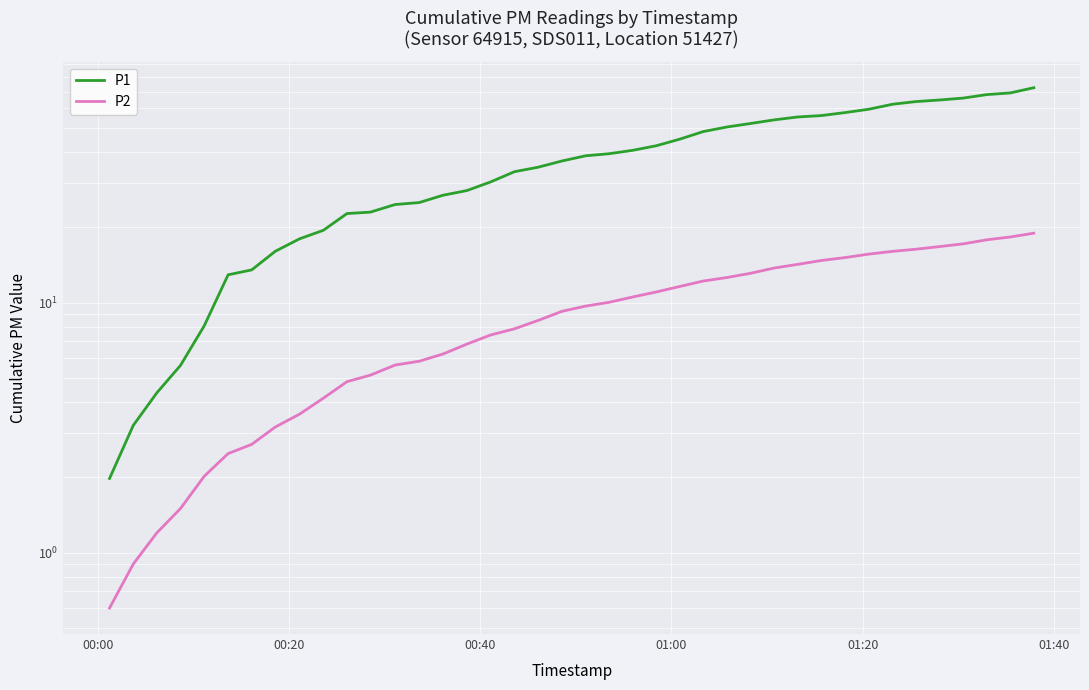

Reading left to right, transcribe all the data shown in this chart.

P1: 2.0	3.2	4.4	5.6	8.1	12.9	13.5	16.1	18.0	19.5	22.7	23.0	24.7	25.2	26.9	28.1	30.4	33.4	34.8	36.9	38.7	39.5	40.7	42.5	45.1	48.4	50.5	52.1	53.9	55.3	56.1	57.6	59.5	62.3	63.8	64.7	65.9	68.0	69.1	72.5
P2: 0.6	0.9	1.2	1.5	2.0	2.5	2.7	3.2	3.6	4.2	4.8	5.1	5.6	5.8	6.2	6.8	7.4	7.9	8.5	9.2	9.7	10.0	10.5	11.0	11.6	12.2	12.6	13.1	13.8	14.2	14.8	15.2	15.7	16.1	16.4	16.8	17.2	17.8	18.3	19.0